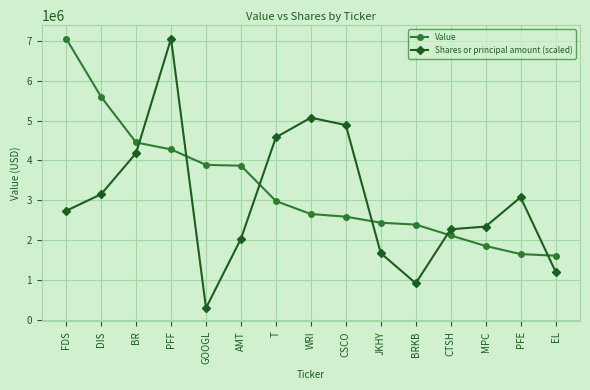

Read the Value value at DIS.

5598000.0